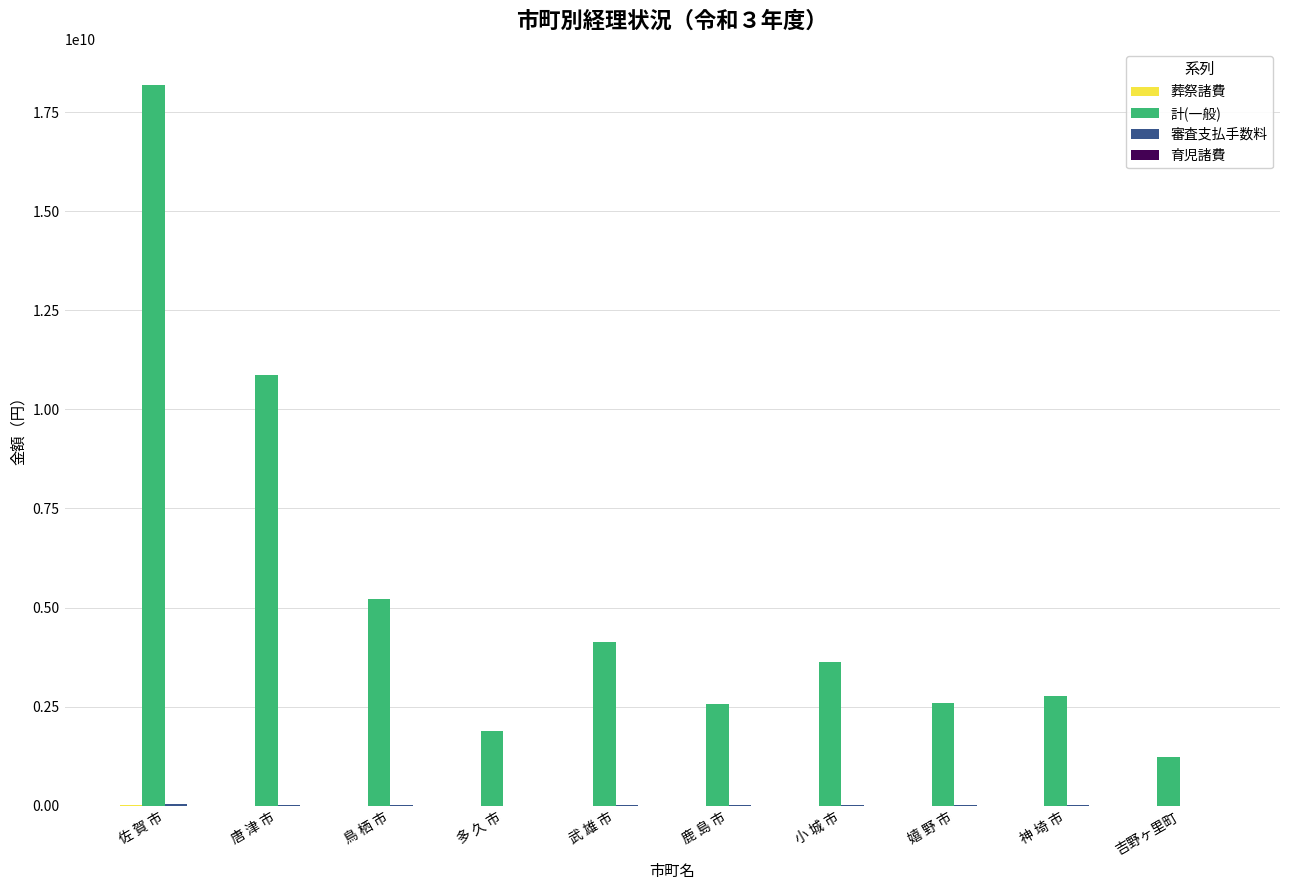

Which category has the highest value across all series?

佐 賀 市